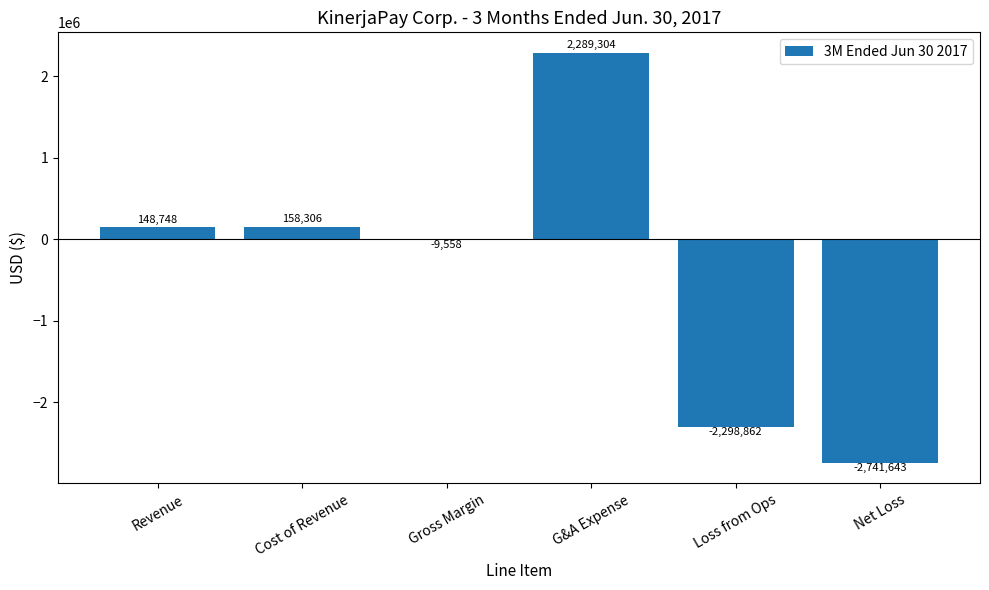

The chart shows a value of 158306 at Cost of Revenue. True or false?

True